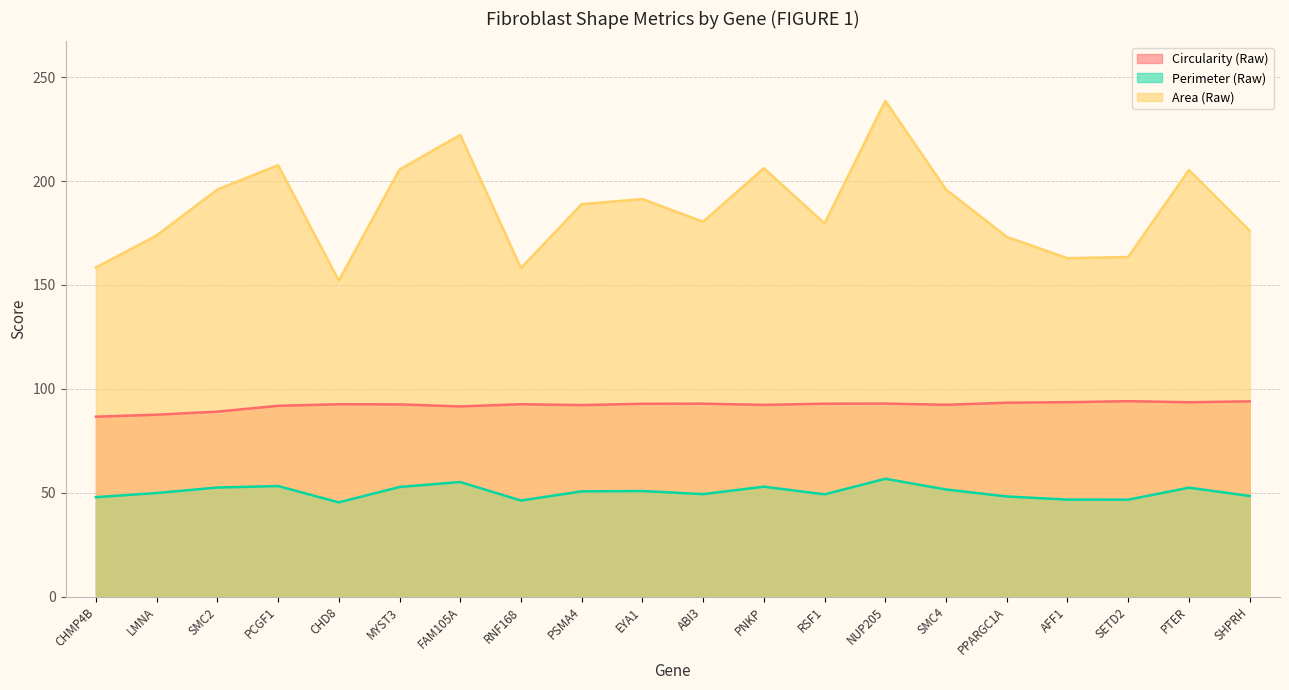

What is the value of the Area (Raw) point at the 9th from the left?

188.9